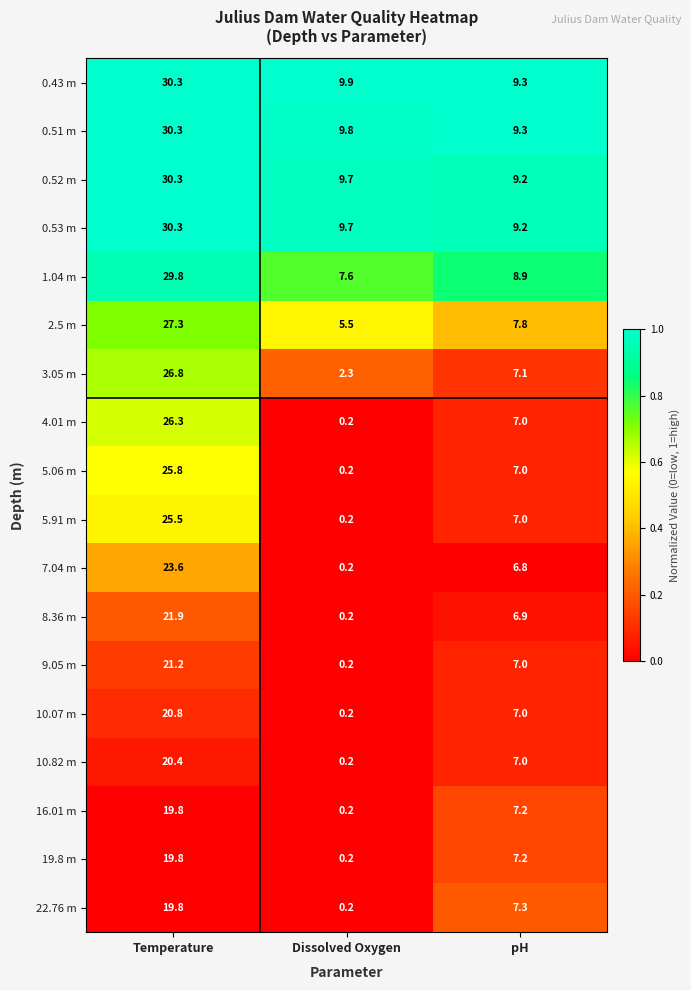

Which series has the largest total across all categories?

0.43 m